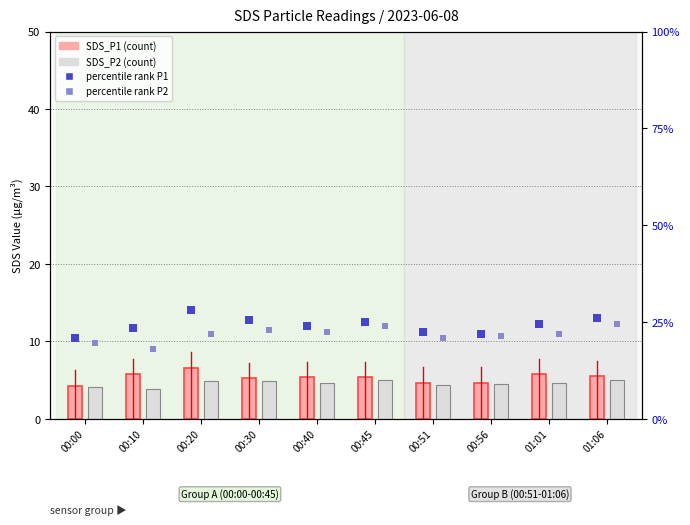

At which category is the sum across all series the highest?

00:20